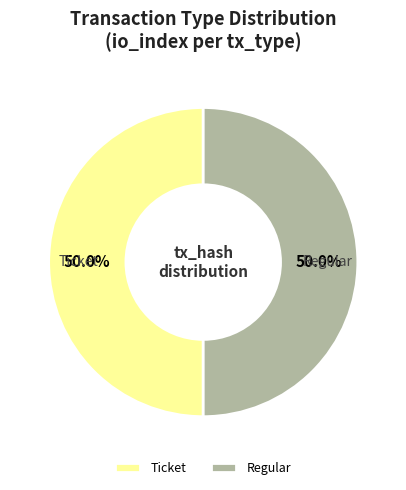

What is the ratio of the value at Regular to the value at Ticket?

1.0